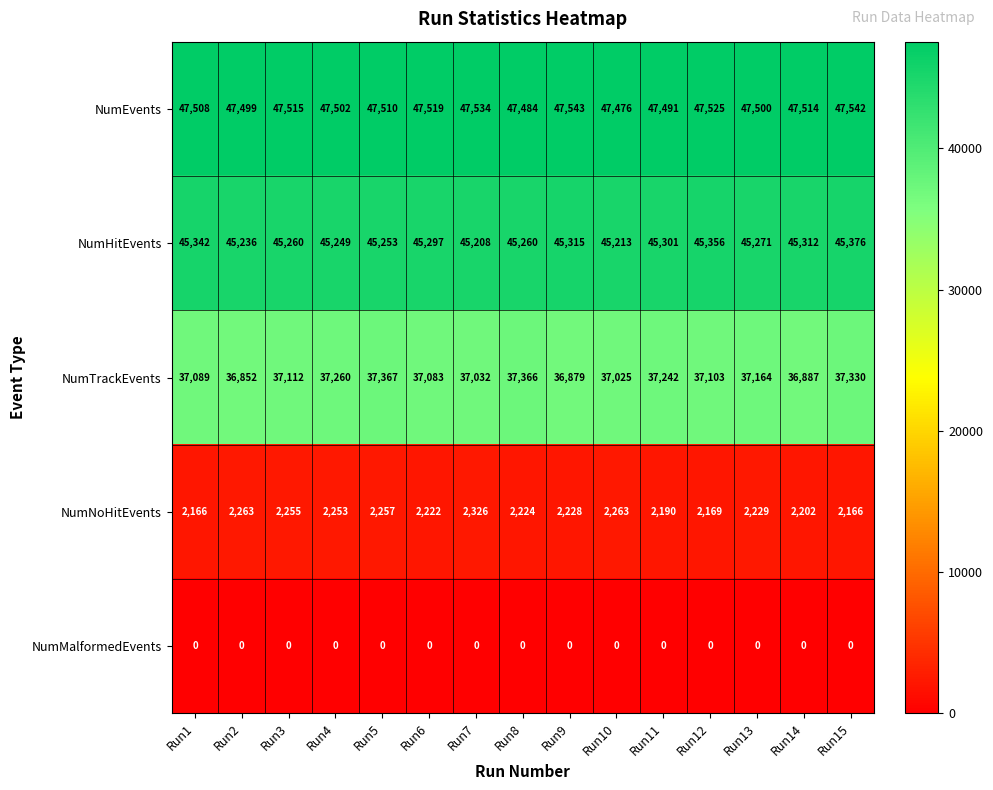

The value of NumTrackEvents at Run2 is 36852. True or false?

True